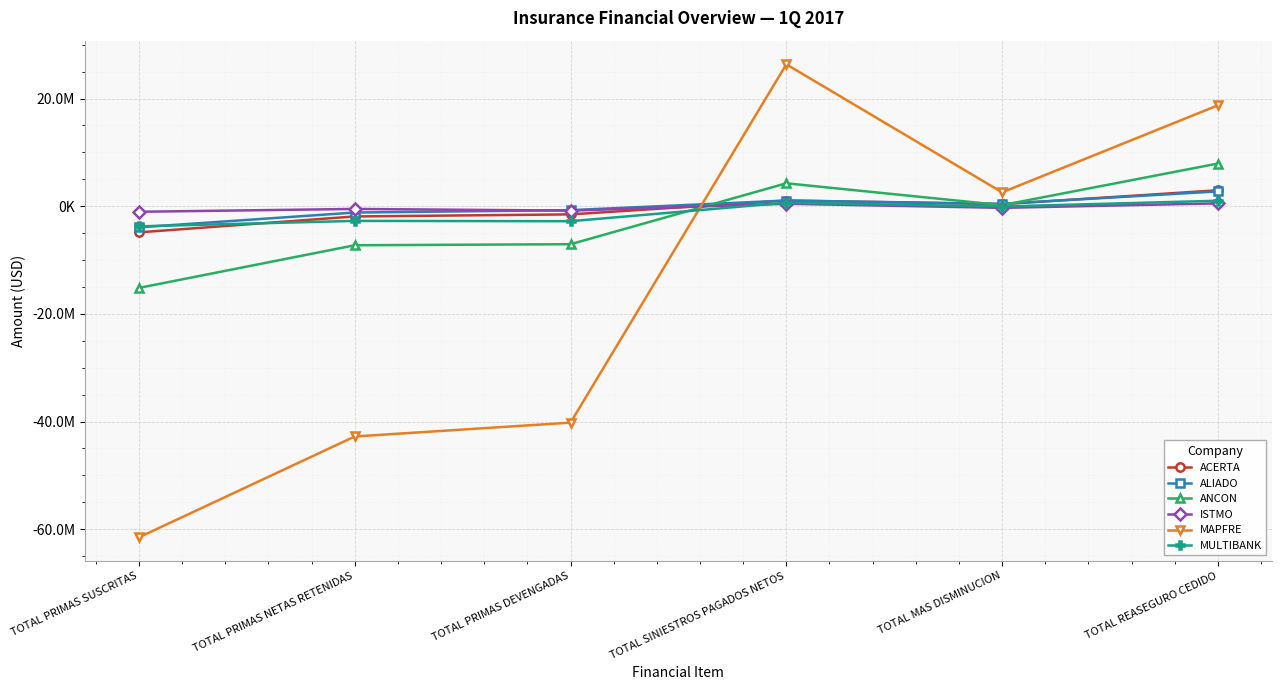

The ISTMO series shows -1035403.2 at TOTAL PRIMAS SUSCRITAS. True or false?

True